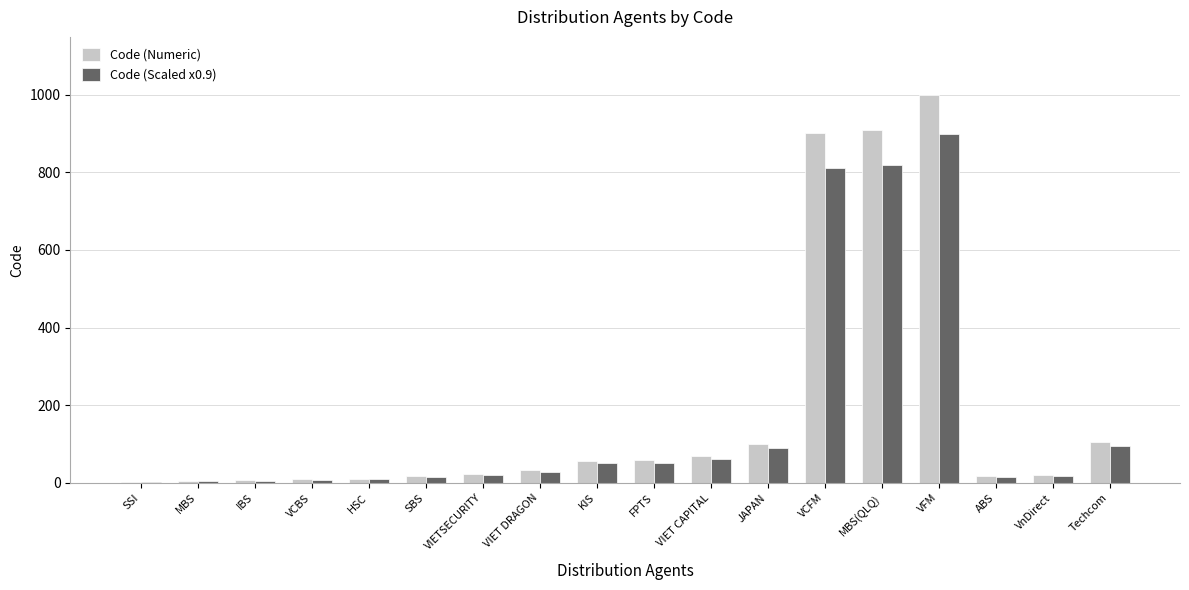

What is the total value across all series at HSC?

20